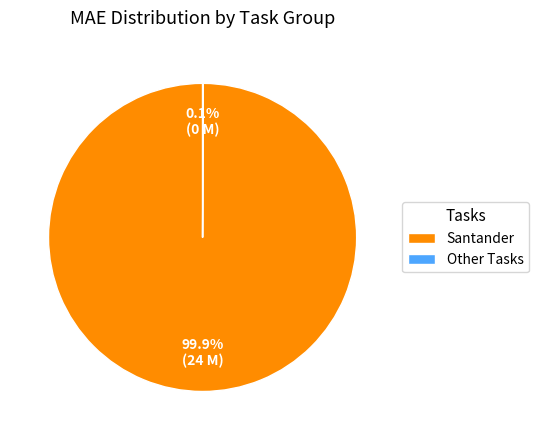

What portion of the pie excludes Santander?

0.1%